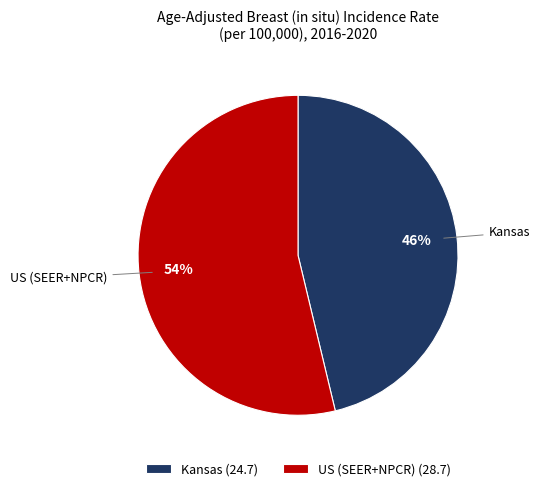

Rank the categories by value from lowest to highest.

Kansas, US (SEER+NPCR)